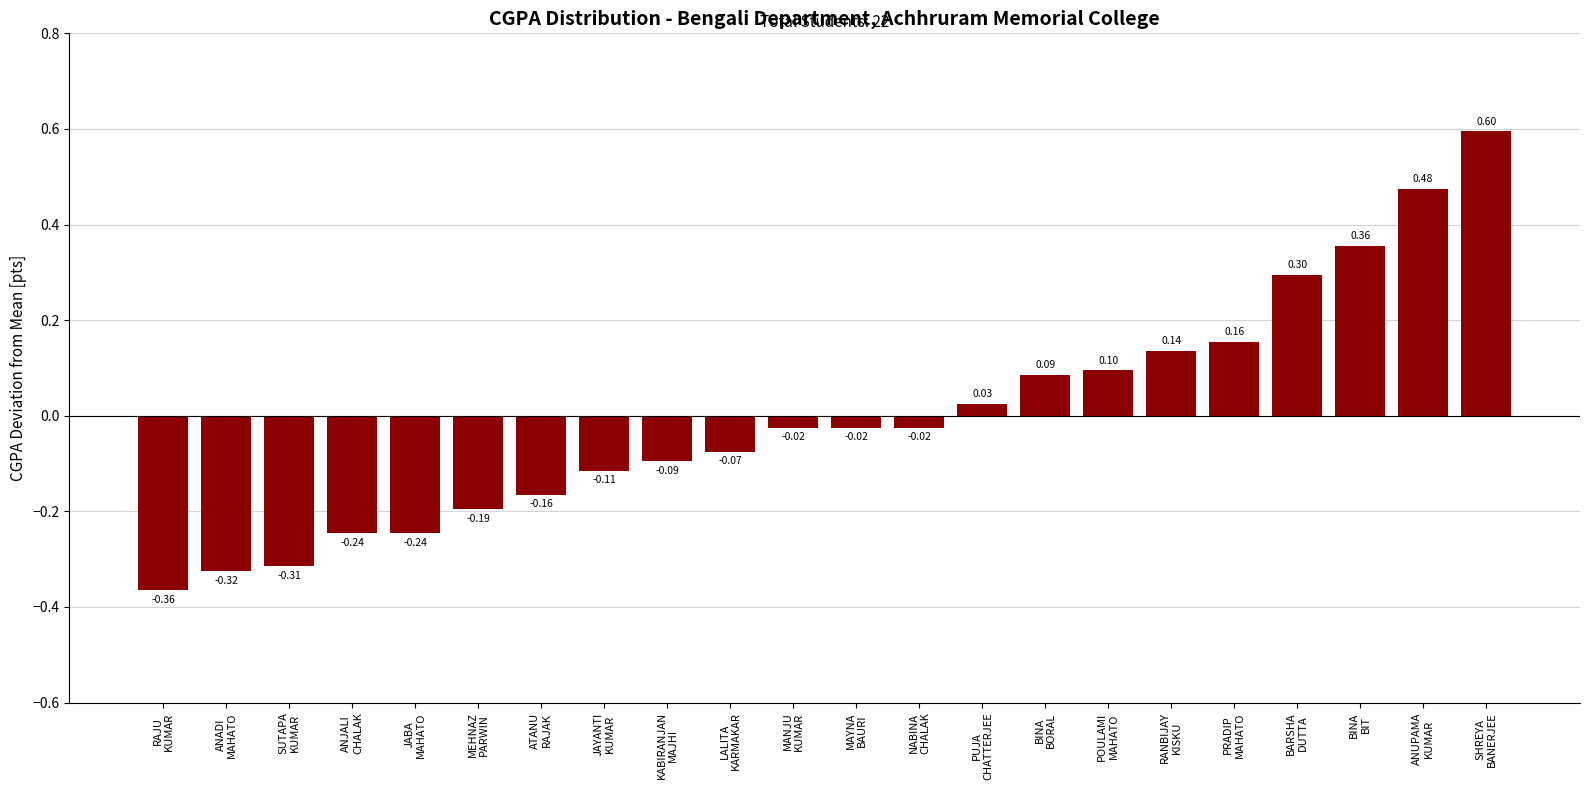

What is the difference between the maximum and second lowest values?

0.9